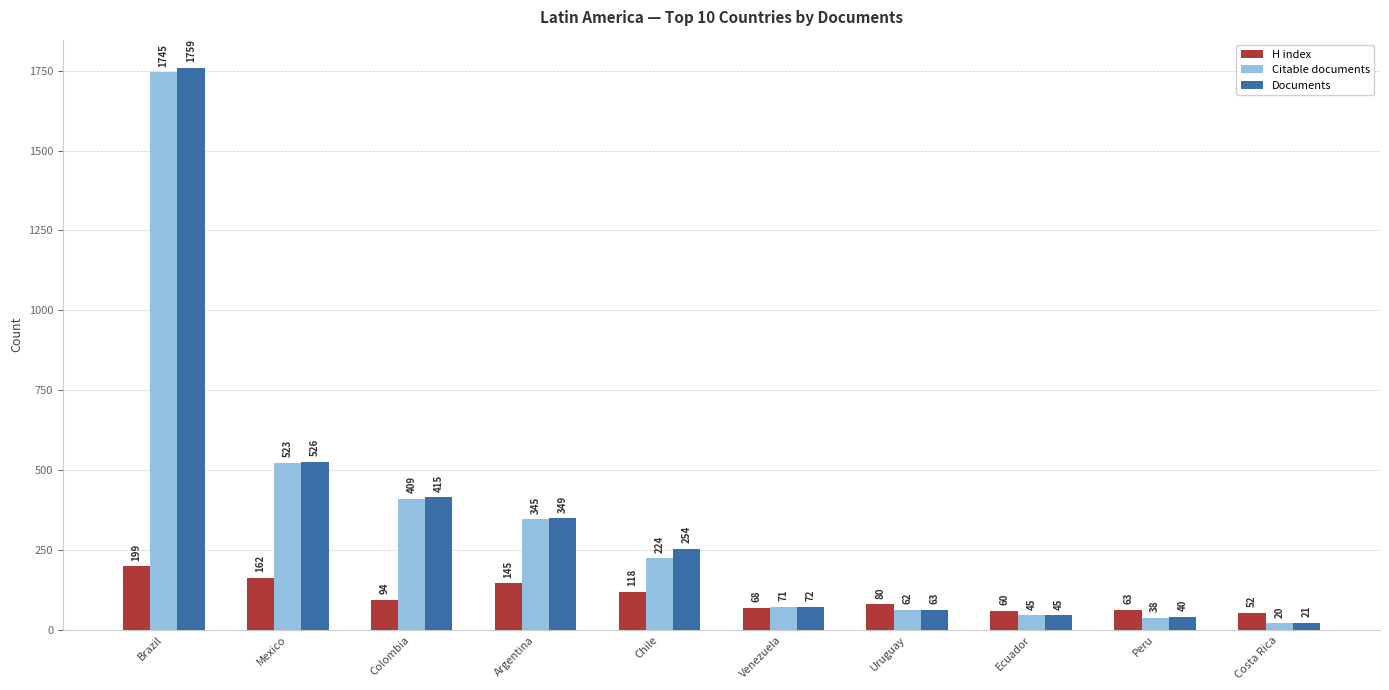

Are the bars horizontal?

No